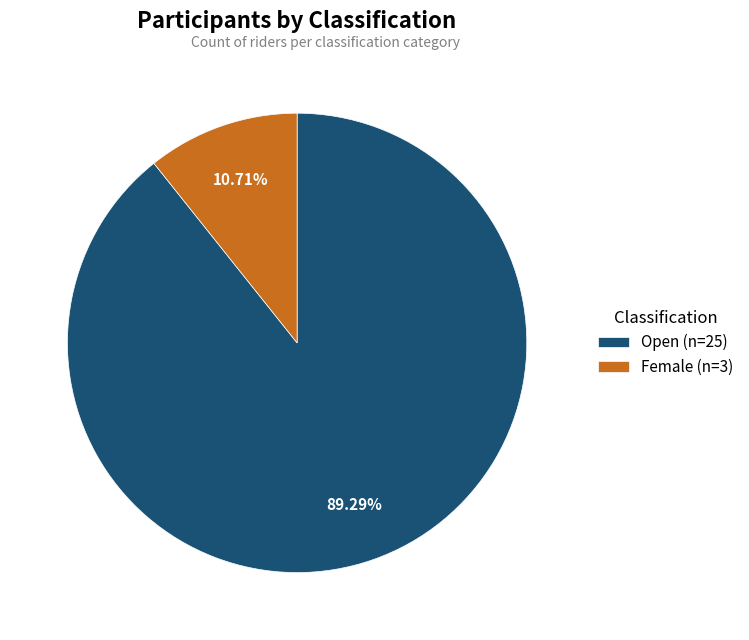

Which has a higher value, Female (n=3) or Open (n=25)?

Open (n=25)